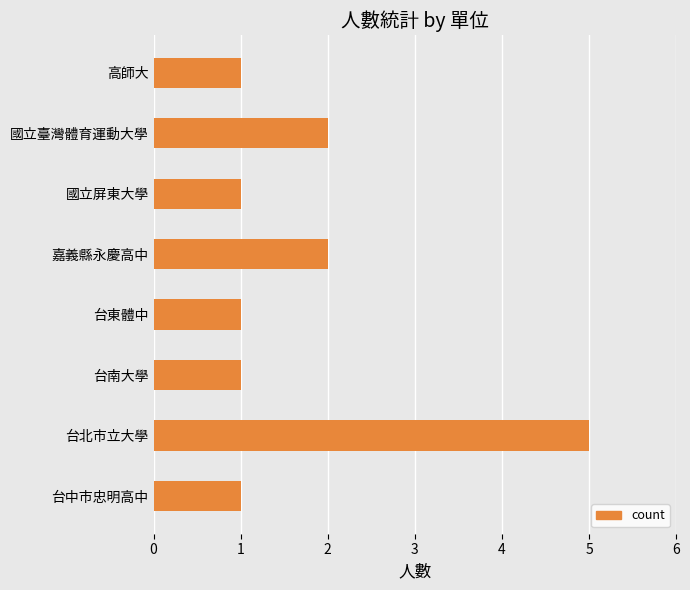

Reading bottom to top, list all the values displayed in this chart.

台中市忠明高中=1	台北市立大學=5	台南大學=1	台東體中=1	嘉義縣永慶高中=2	國立屏東大學=1	國立臺灣體育運動大學=2	高師大=1